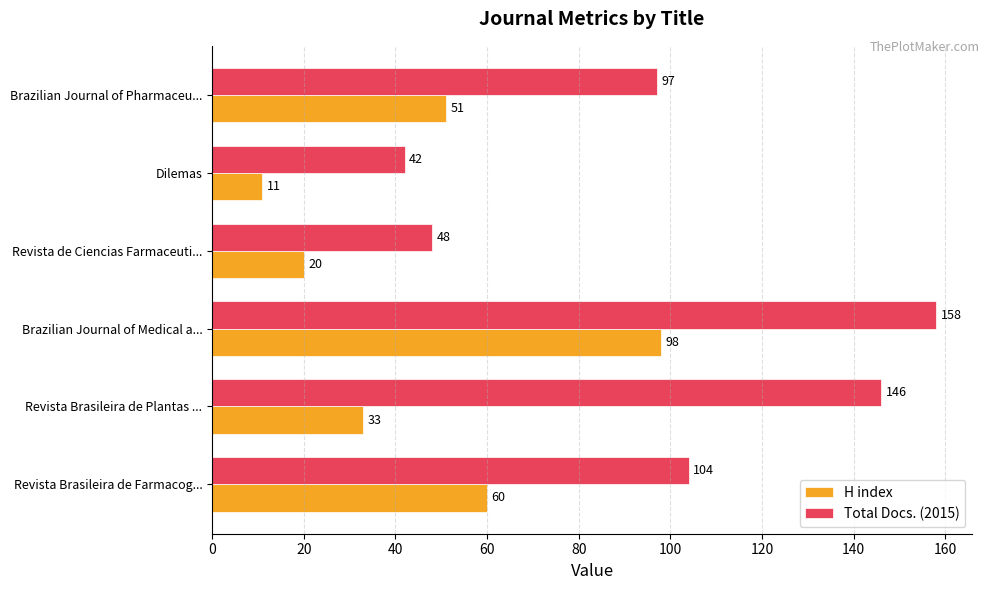

What is the maximum value shown in the chart?

158